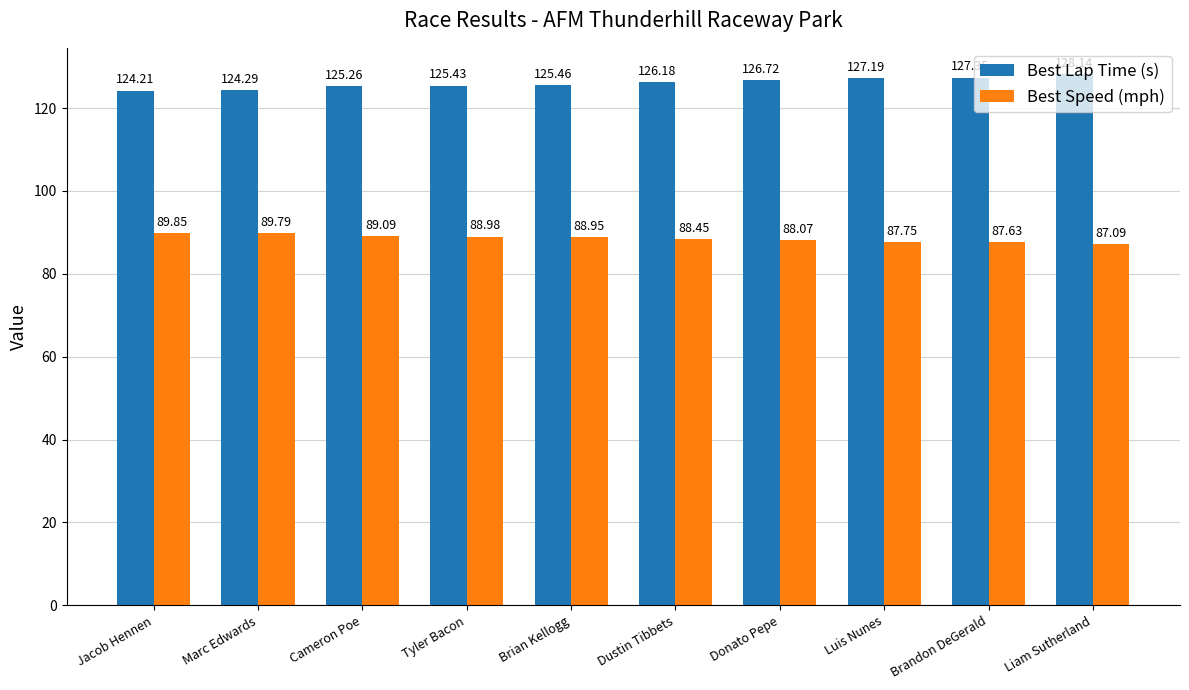

The Best Lap Time (s) series shows 170.4 at Marc Edwards. True or false?

False